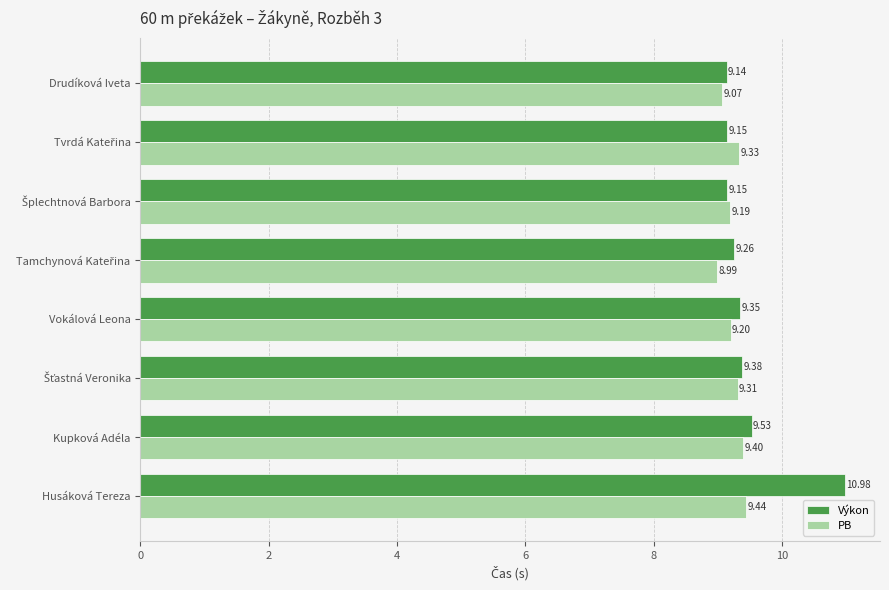

Which label corresponds to the largest value in the chart?

Husáková Tereza